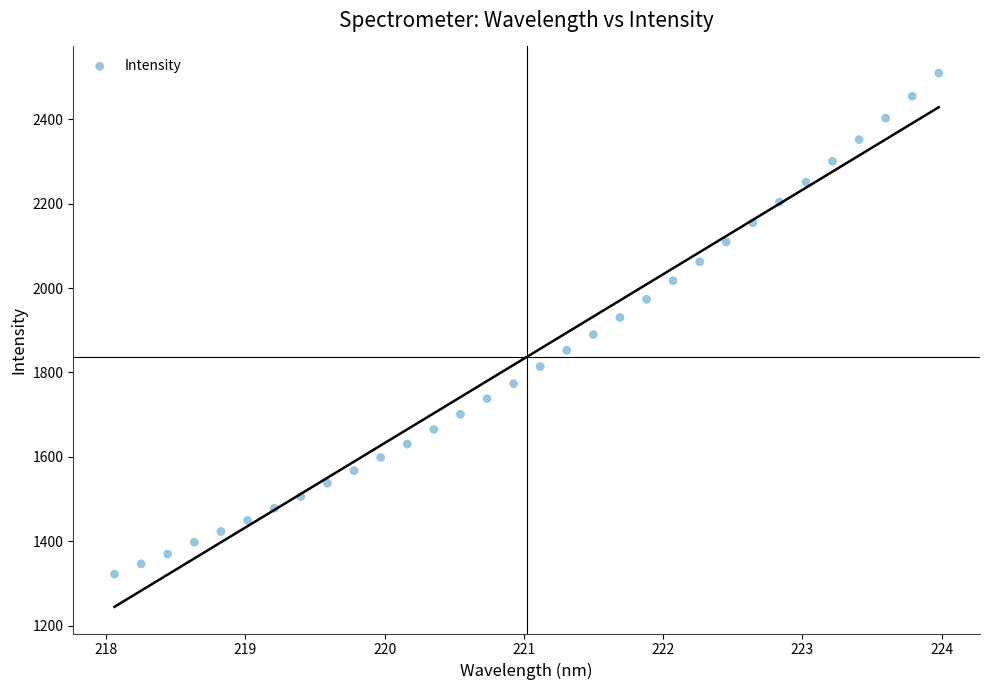

What is the range of Y values (max minus min)?

1187.5